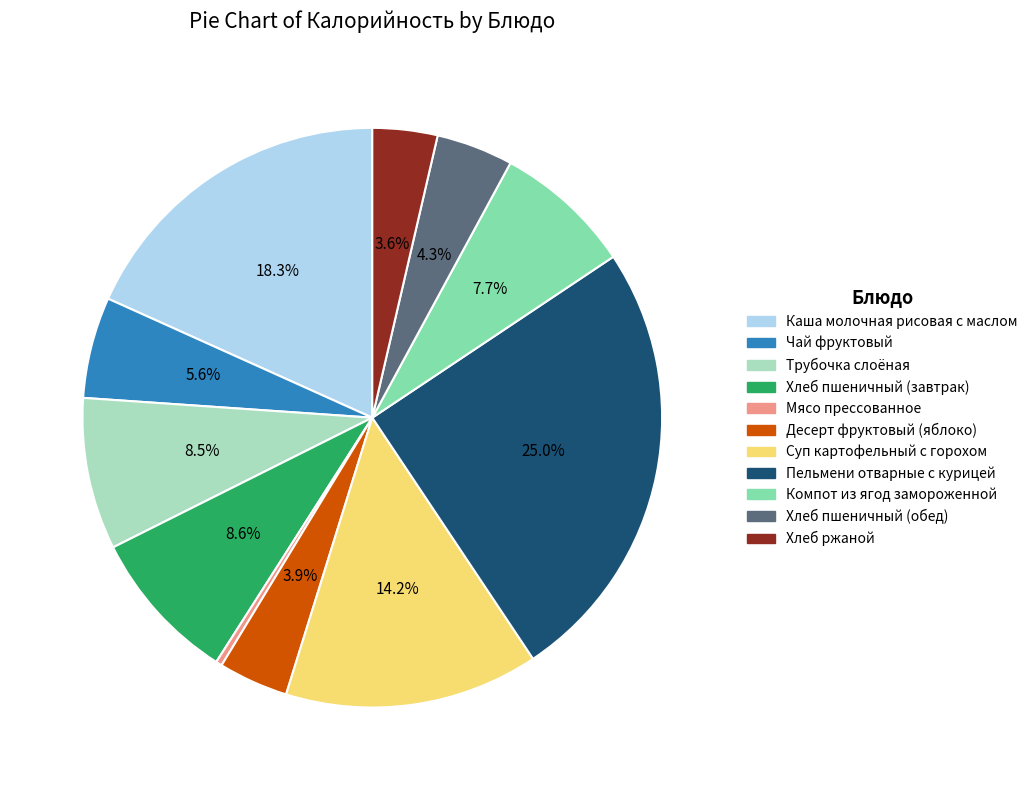

Which category has the smallest portion of the pie?

Мясо прессованное